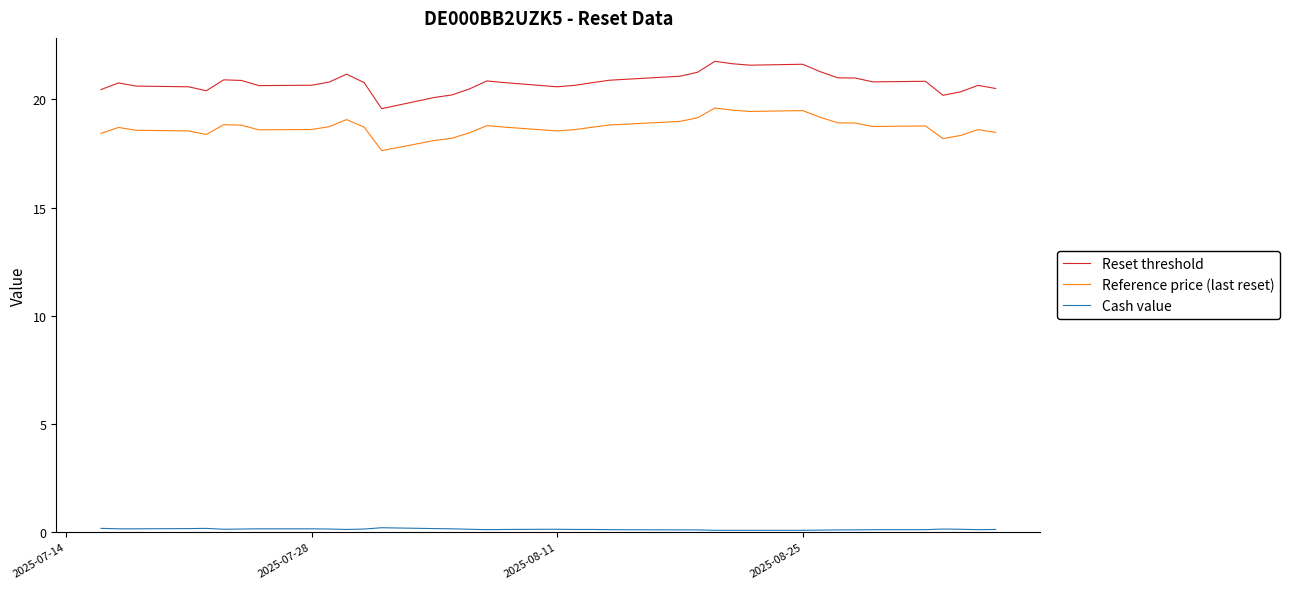

How many data points does each series have?

39